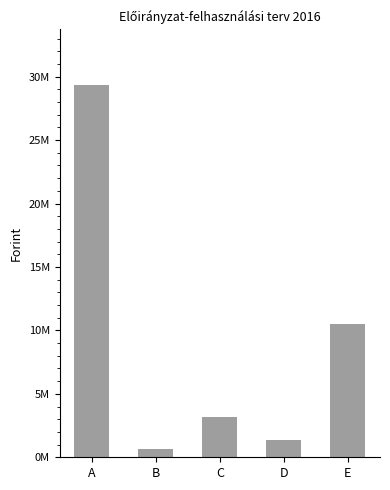

Are the bars grouped side by side (vs. stacked)?

No